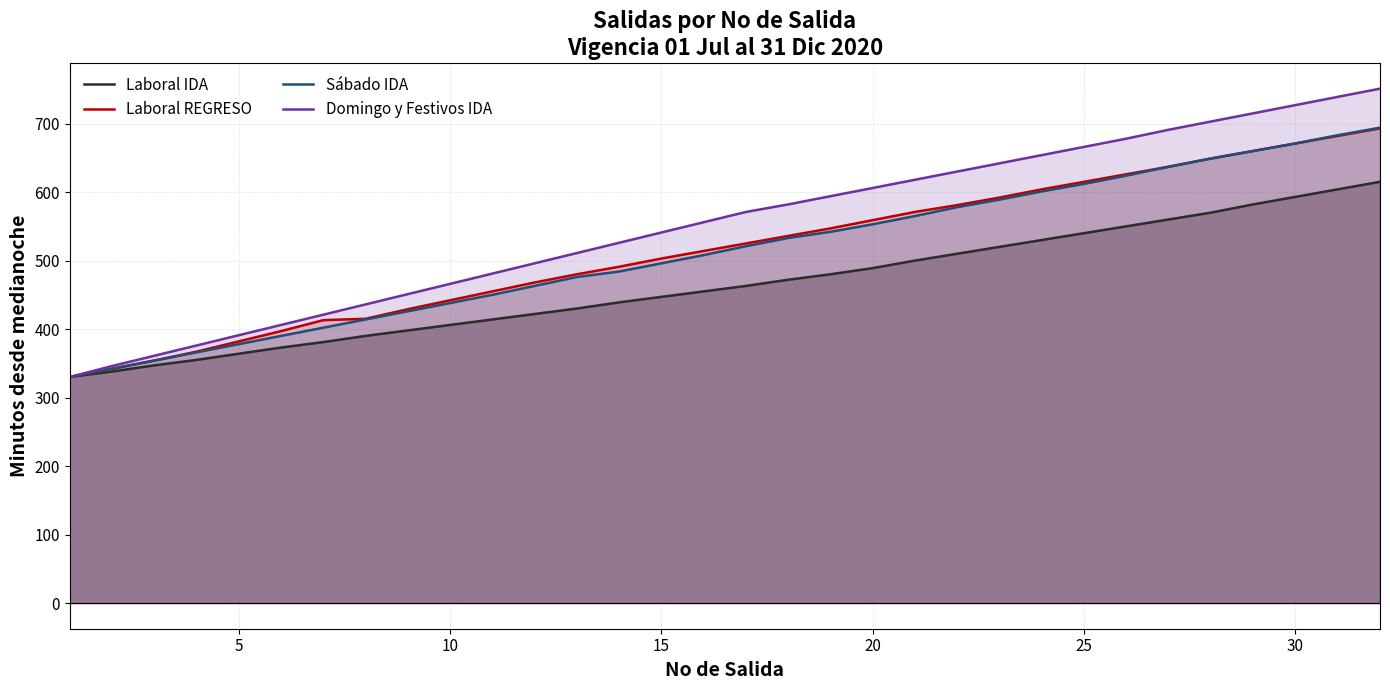

Count the number of categories in the chart.

32